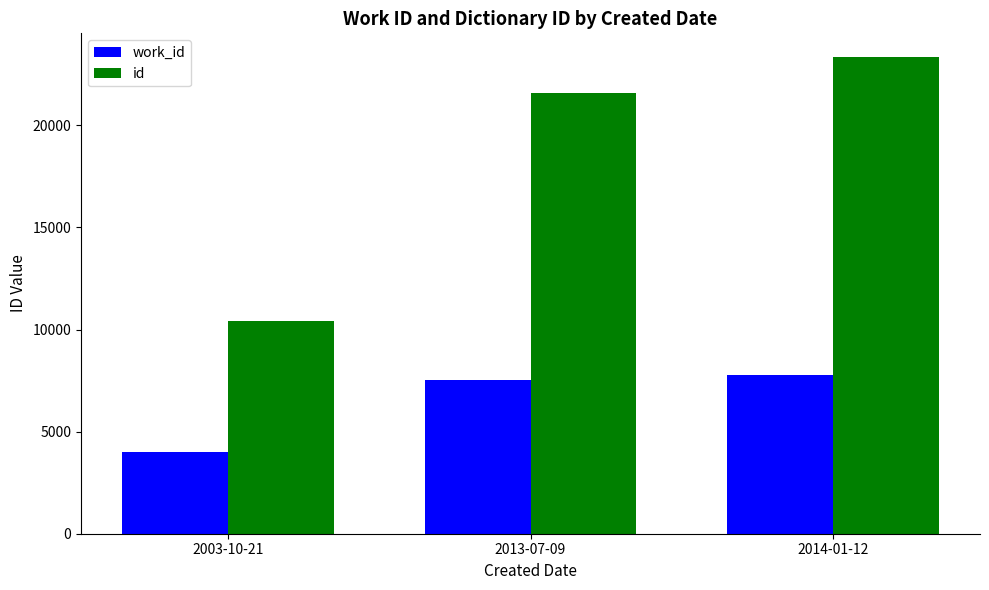

Reading left to right, what are all the values shown in this chart?

work_id: 4024	7519	7793
id: 10426	21570	23341